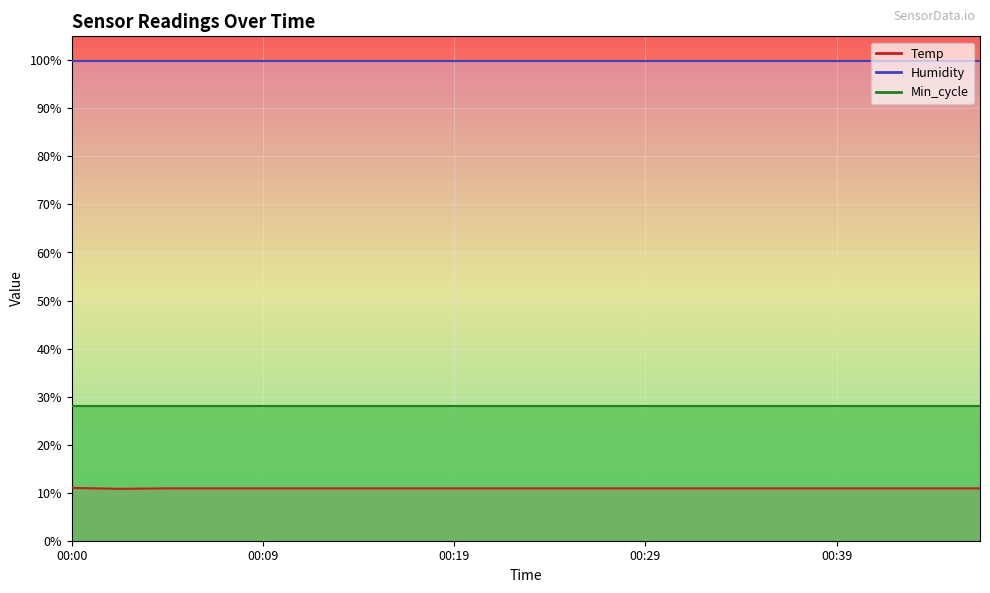

How many lines are shown in the chart?

3